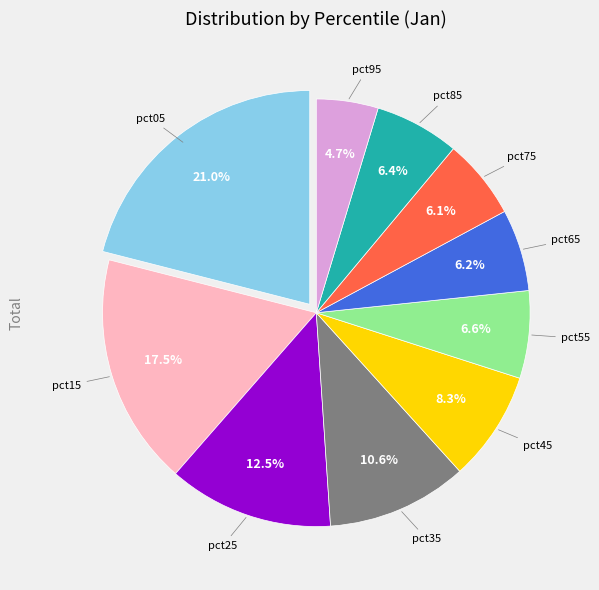

Count the number of slices in the pie.

10